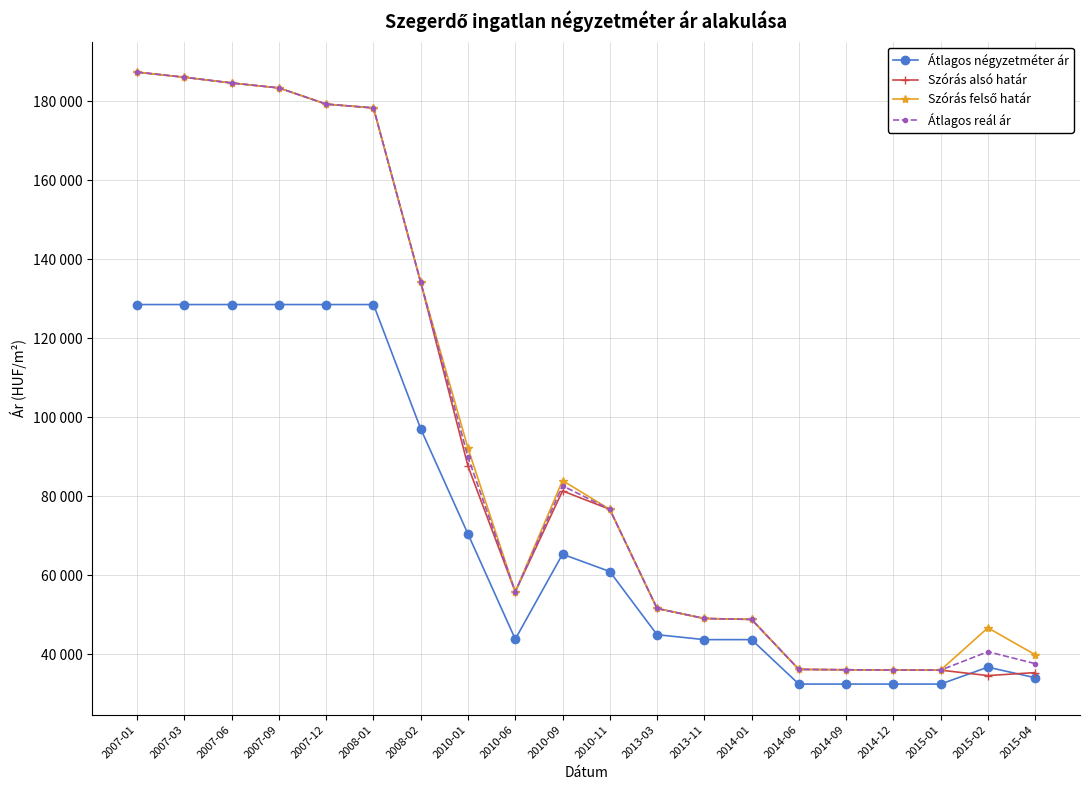

Does the chart have visible grid lines?

Yes